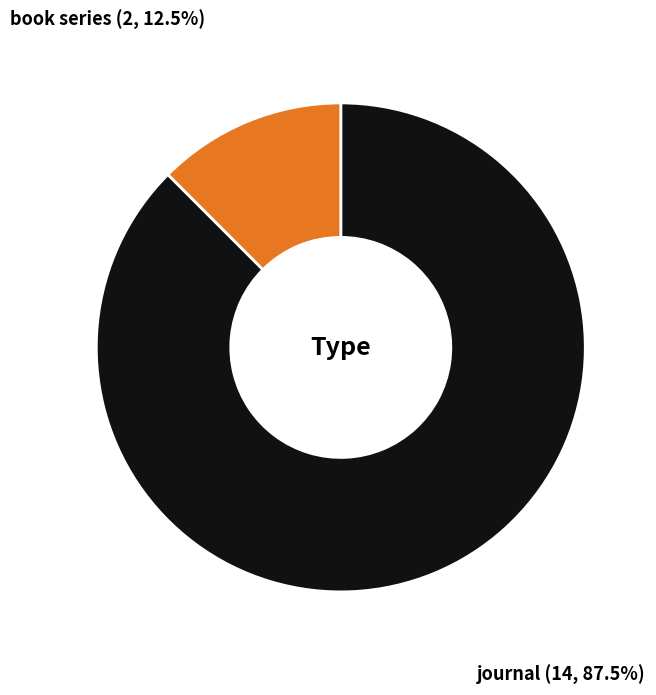

What percentage do book series and journal together represent?

100.0%